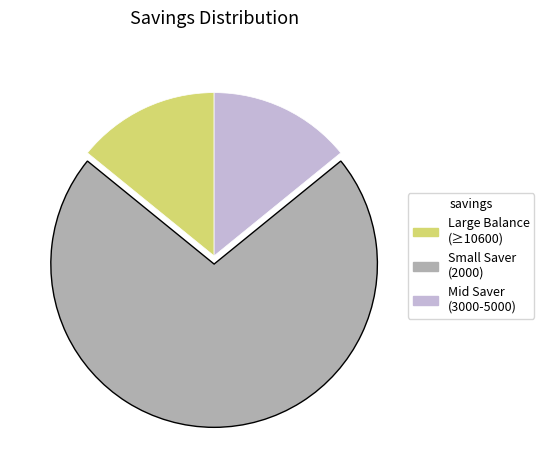

Count the number of slices in the pie.

3